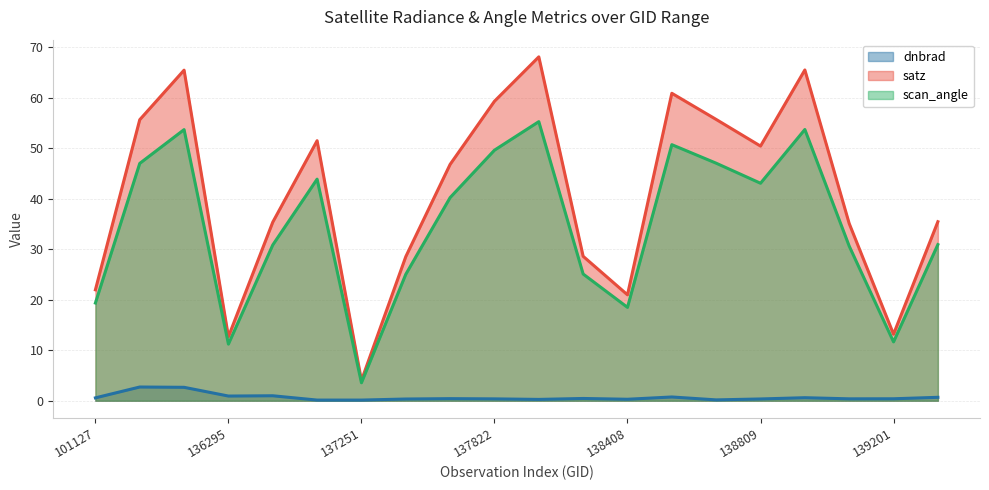

What is the maximum value for scan_angle?

55.3